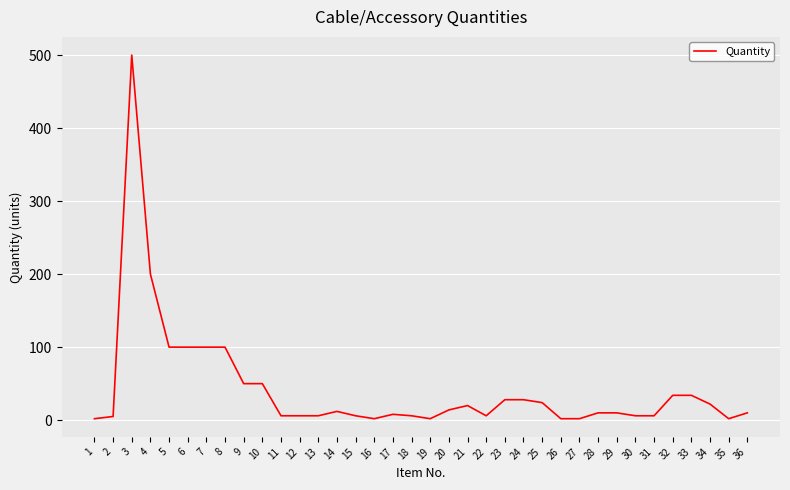

At which label is the value closest to 251?

4